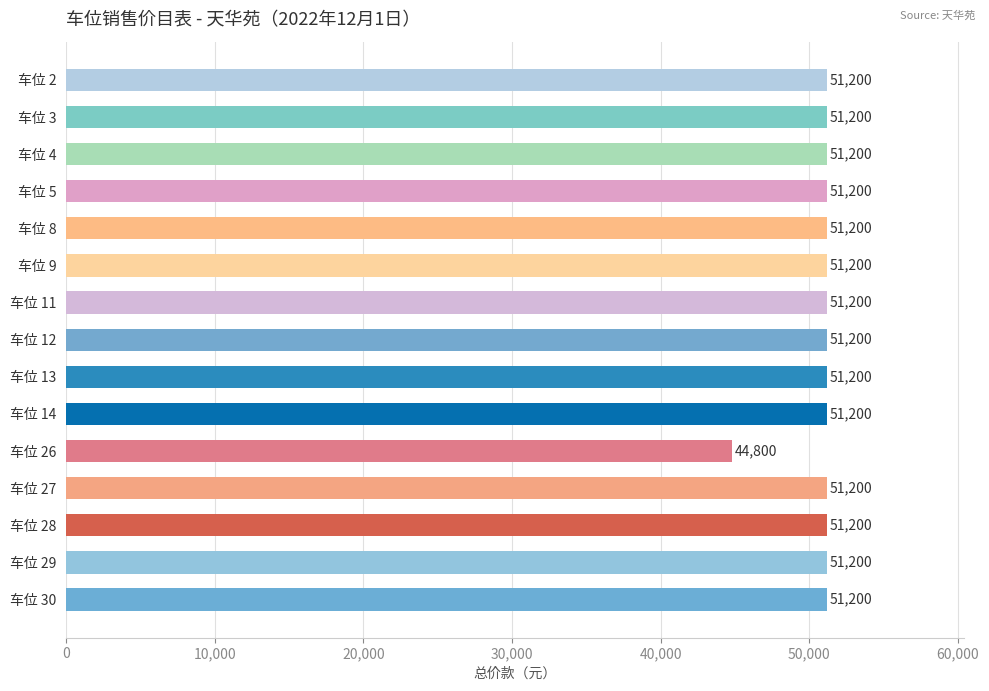

What is the sum of all values?

761600